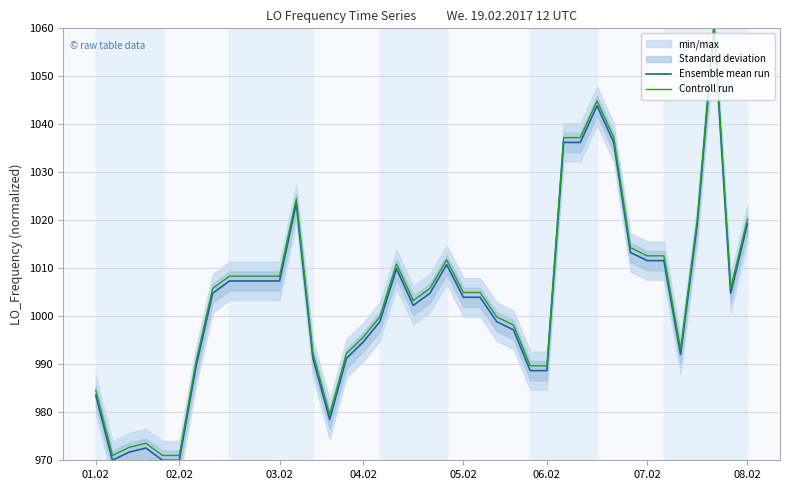

Reading right to left, extract all data points from this chart.

Ensemble mean run: 1019.2	1004.8	1060.0	1019.2	992.1	1011.6	1011.6	1013.3	1036.2	1043.9	1036.2	1036.2	988.7	988.7	997.2	998.9	1004.0	1004.0	1010.8	1004.8	1002.3	1009.9	998.9	994.6	991.2	978.5	991.2	1023.5	1007.4	1007.4	1007.4	1007.4	1004.8	989.5	970.0	970.0	972.5	971.7	970.0	983.6
Controll run: 1020.2	1005.8	1061.0	1020.2	993.1	1012.6	1012.6	1014.3	1037.2	1044.9	1037.2	1037.2	989.7	989.7	998.2	999.9	1005.0	1005.0	1011.8	1005.8	1003.3	1010.9	999.9	995.6	992.2	979.5	992.2	1024.5	1008.4	1008.4	1008.4	1008.4	1005.8	990.5	971.0	971.0	973.5	972.7	971.0	984.6